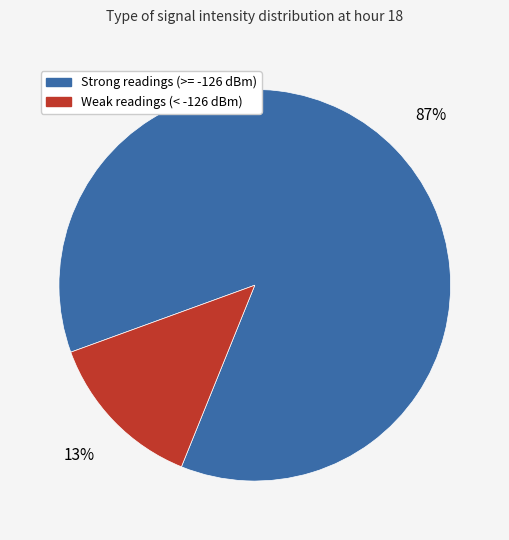

Does any single category account for the majority?

Yes